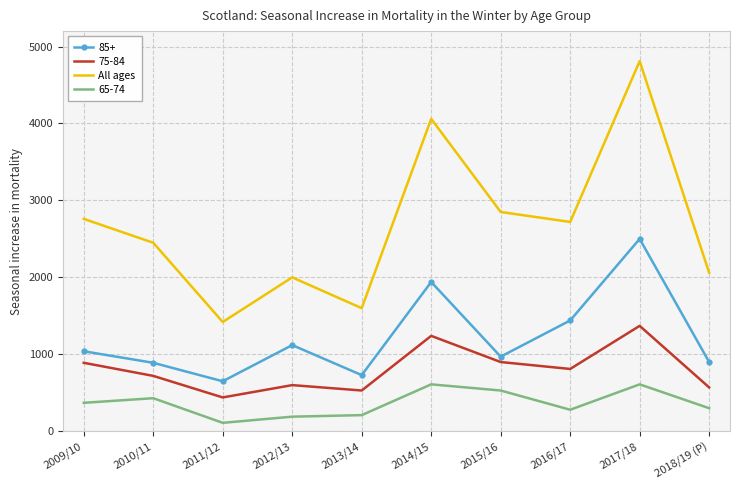

True or false: All ages and 75-84 intersect in this chart.

False